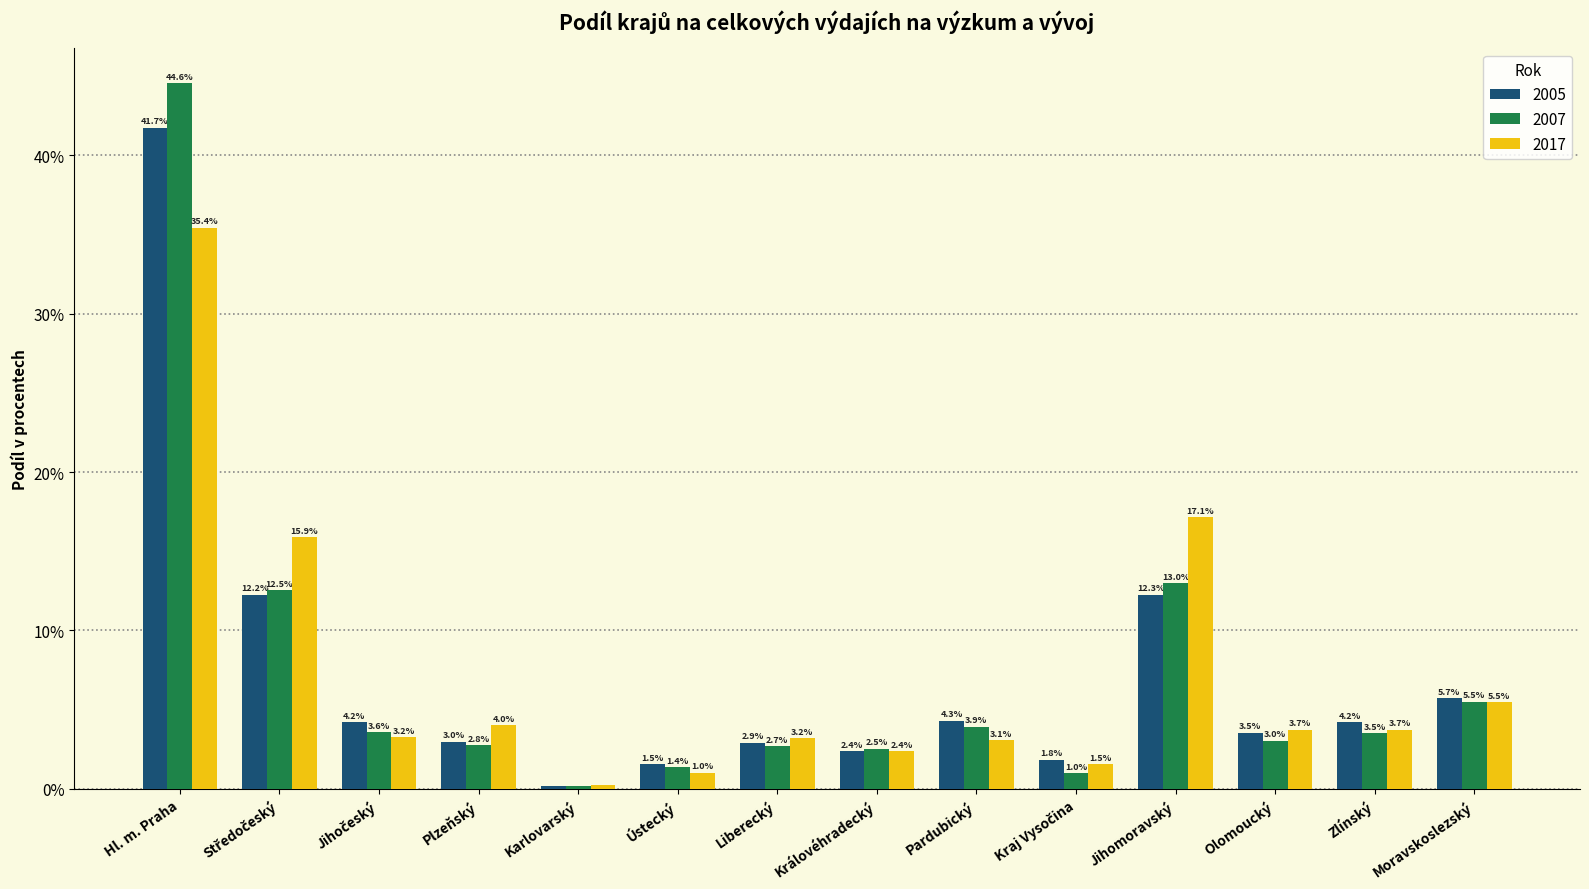

What is the label of the 8th bar from the left?

Královéhradecký